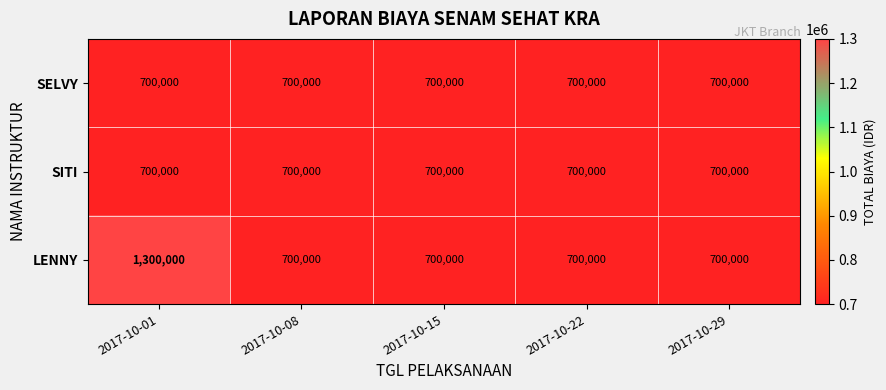

What is the minimum value for SELVY?

700000